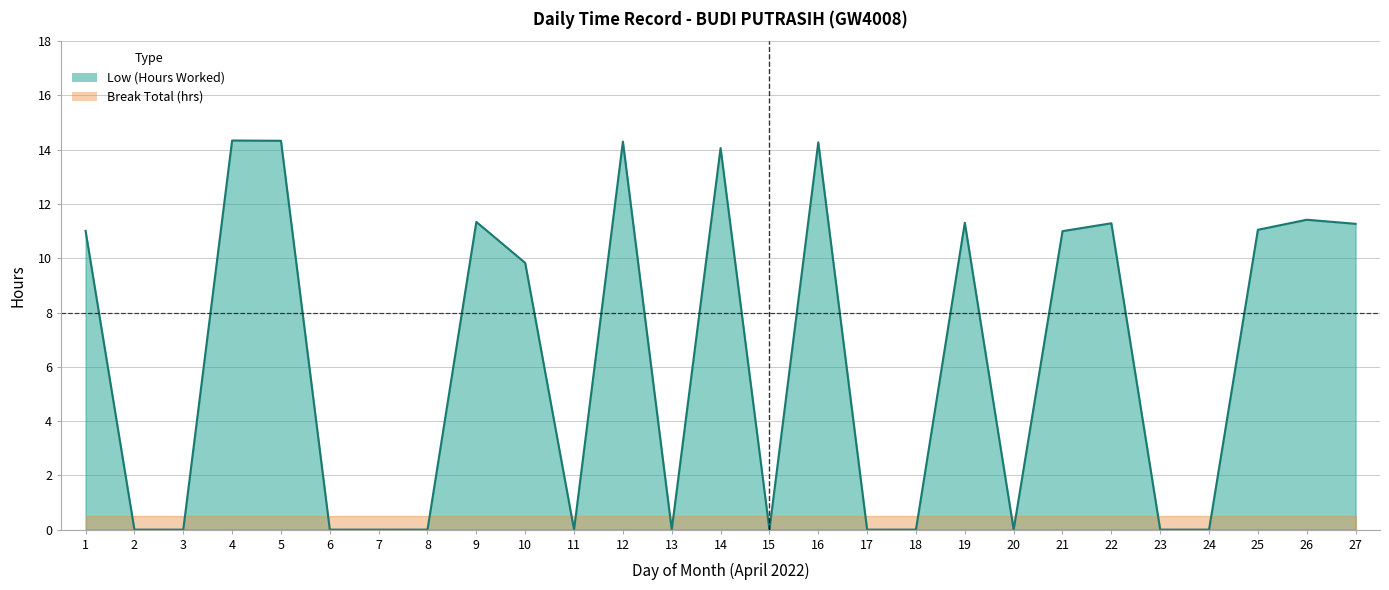

Reading left to right, what are all the values shown in this chart?

11.0	0.0	0.0	14.3	14.3	0.0	0.0	0.0	11.3	9.8	0.0	14.3	0.0	14.1	0.0	14.3	0.0	0.0	11.3	0.0	11.0	11.3	0.0	0.0	11.1	11.4	11.3